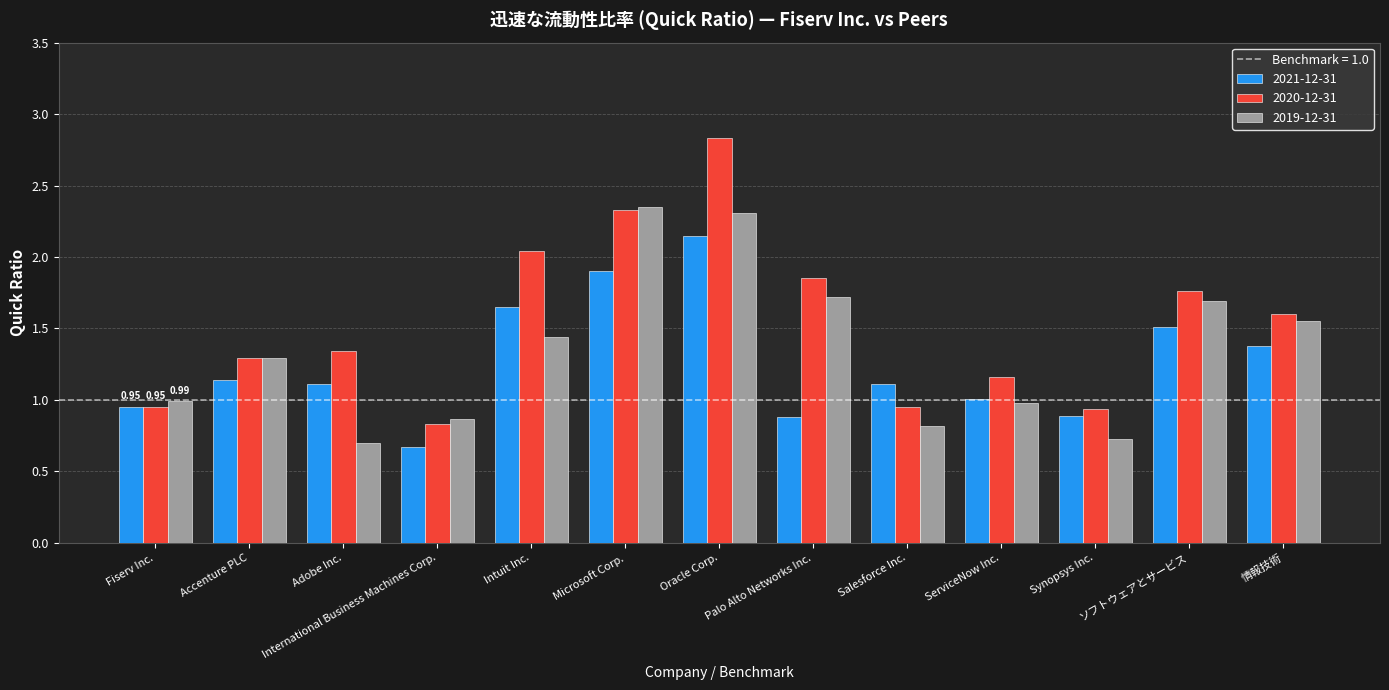

What is the sum of the 2019-12-31 values at Accenture PLC and ソフトウェアとサービス?

3.0